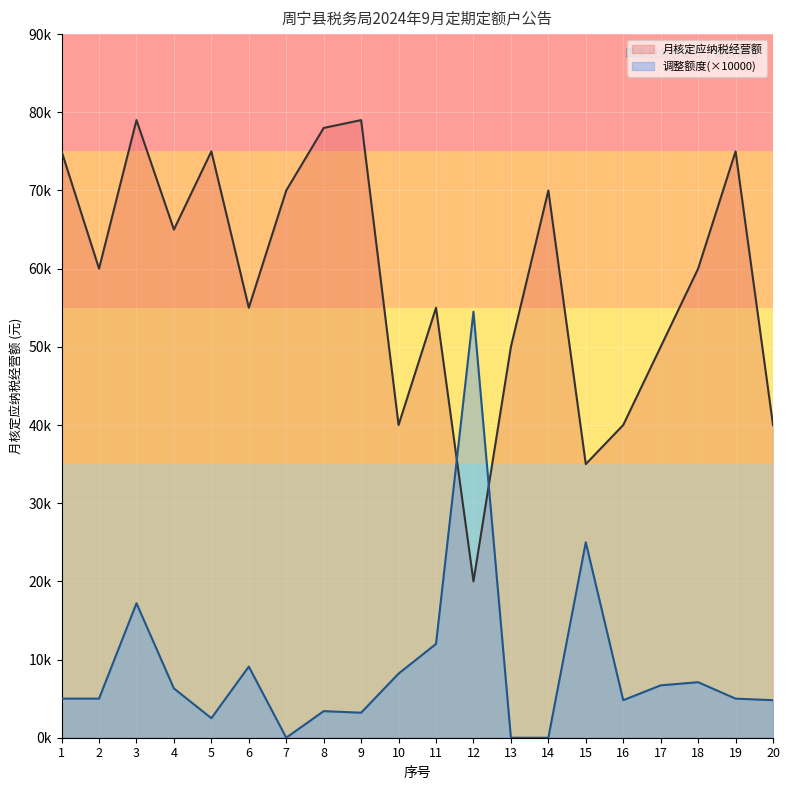

The value of 调整额度(×10000) at 7 is -37030.4. True or false?

False